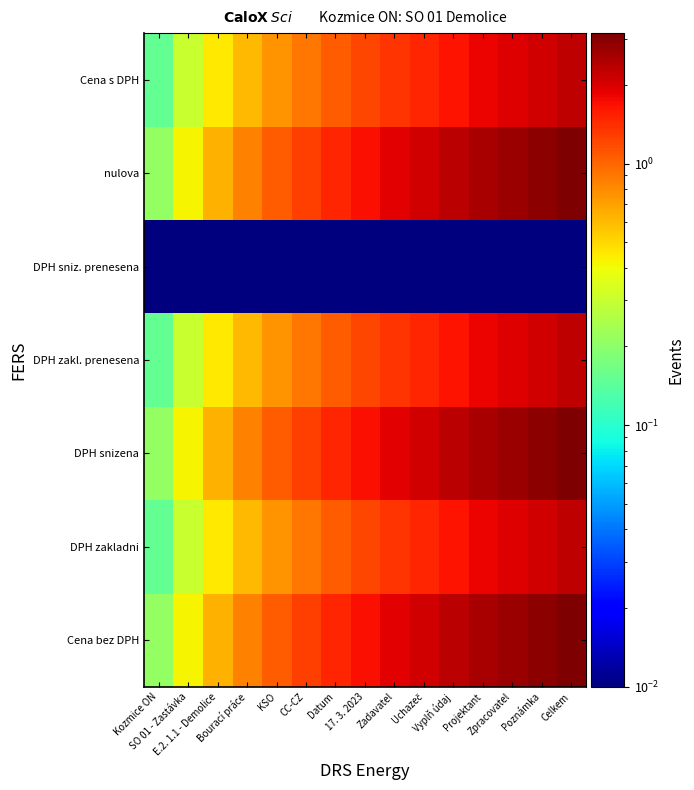

Which has a higher value, Poznámka or 17. 3. 2023?

Poznámka